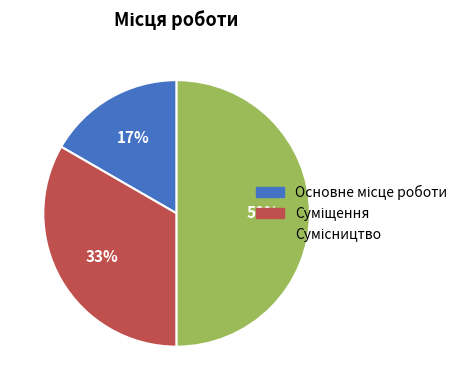

To the nearest percent, what is the average slice percentage?

33%